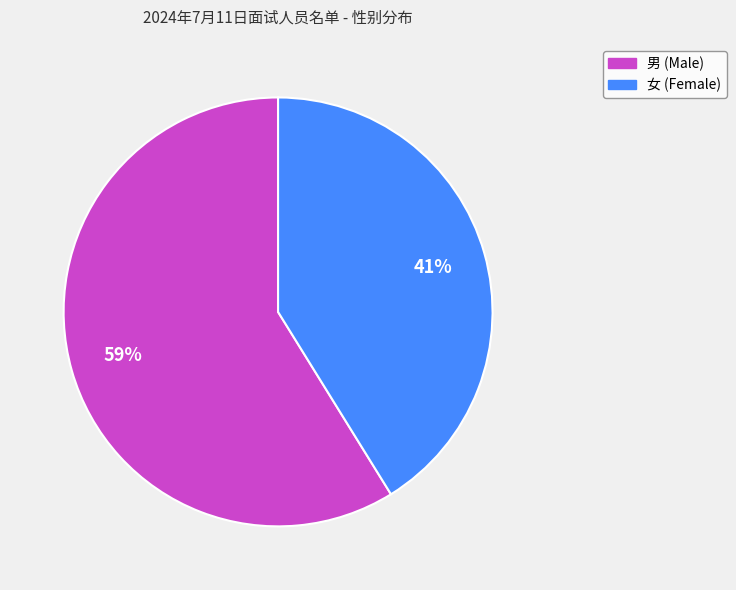

How many slices are in this pie chart?

2